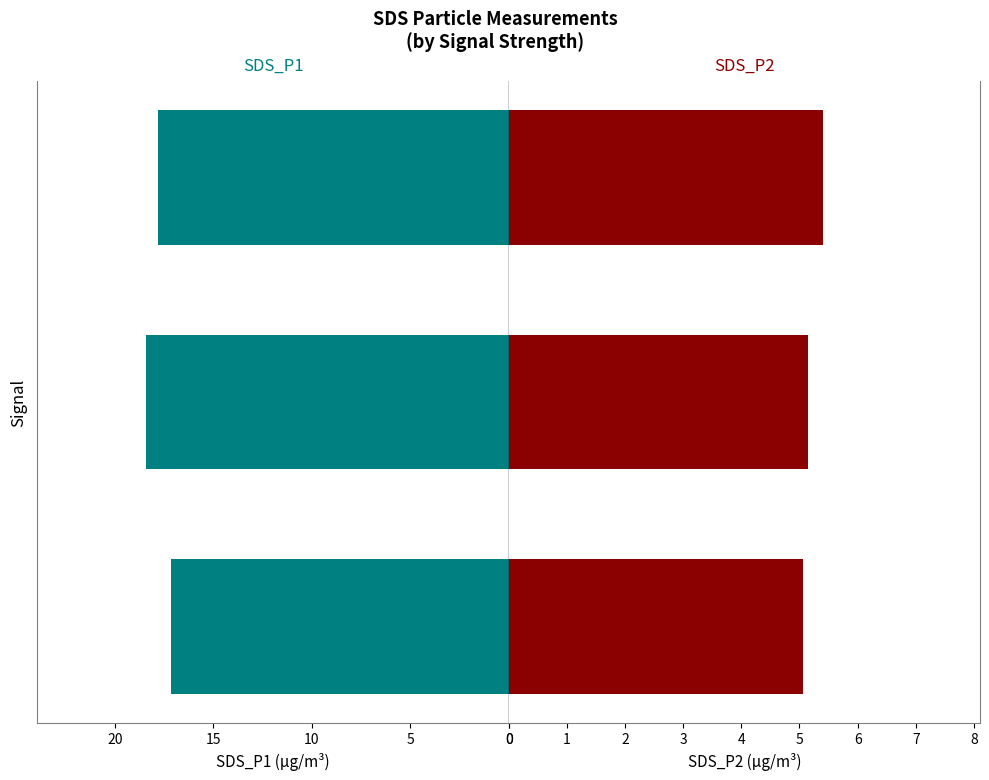

True or false: SDS_P1 has a value of 25.4 at 10.

False